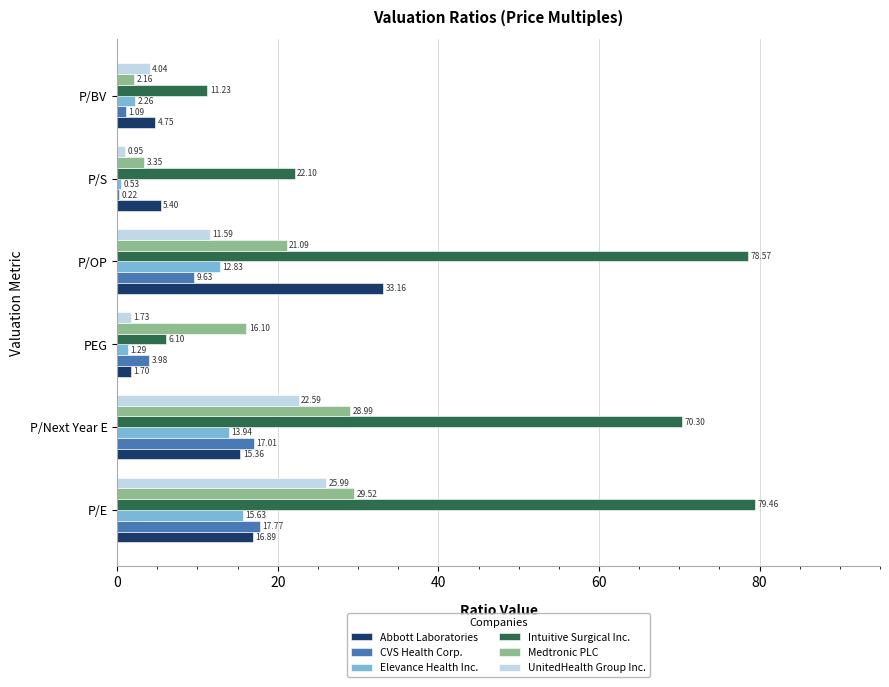

What are all the series names shown in the legend?

Abbott Laboratories, CVS Health Corp., Elevance Health Inc., Intuitive Surgical Inc., Medtronic PLC, UnitedHealth Group Inc.